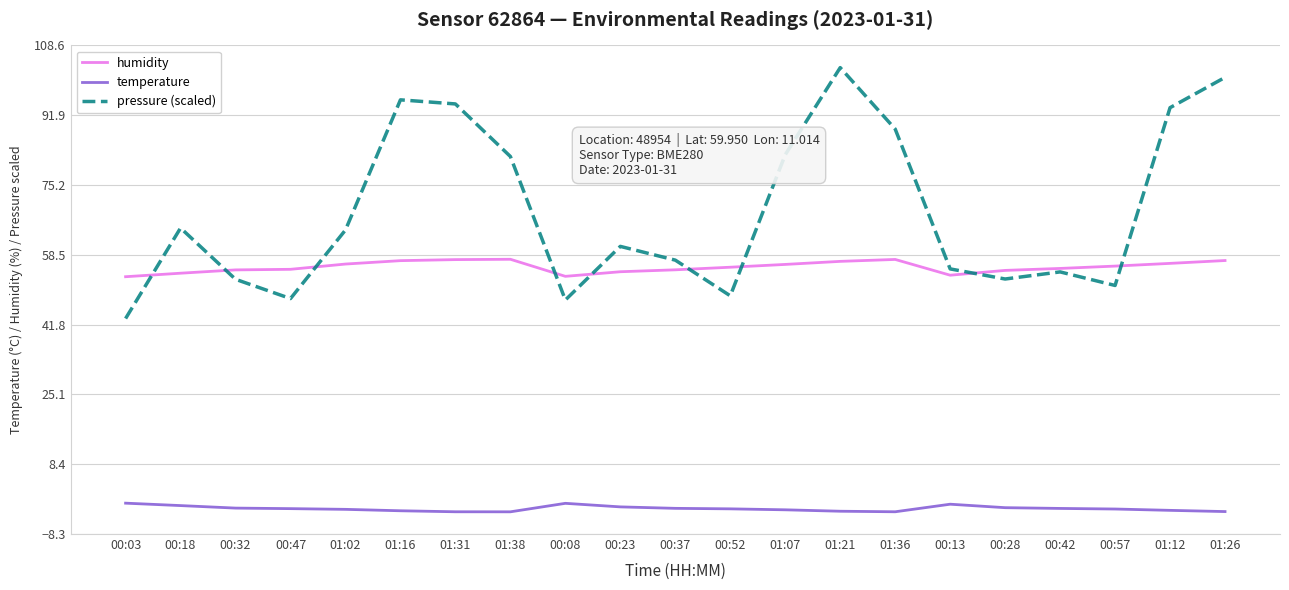

True or false: humidity and temperature cross at least once.

False